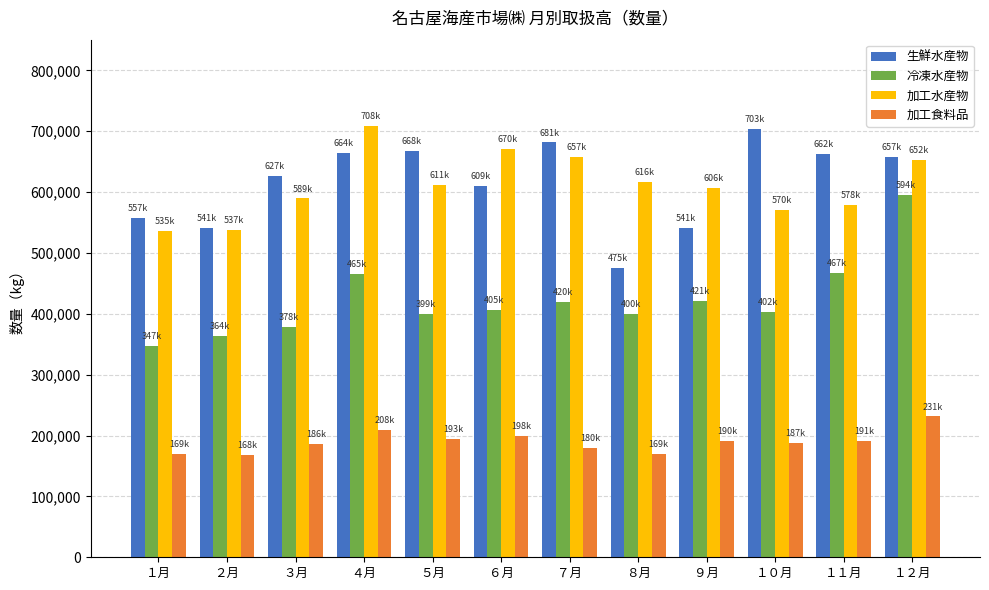

Is the value of 加工食料品 at ９月 greater than the value of 冷凍水産物 at ８月?

No